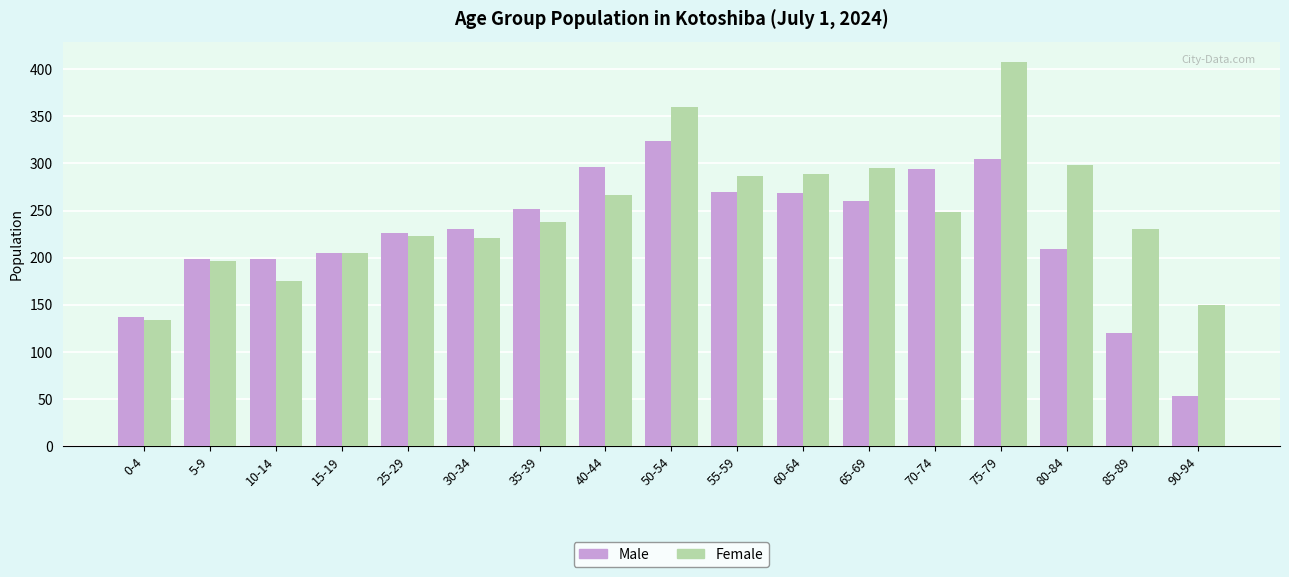

At which category is the sum across all series the highest?

75-79